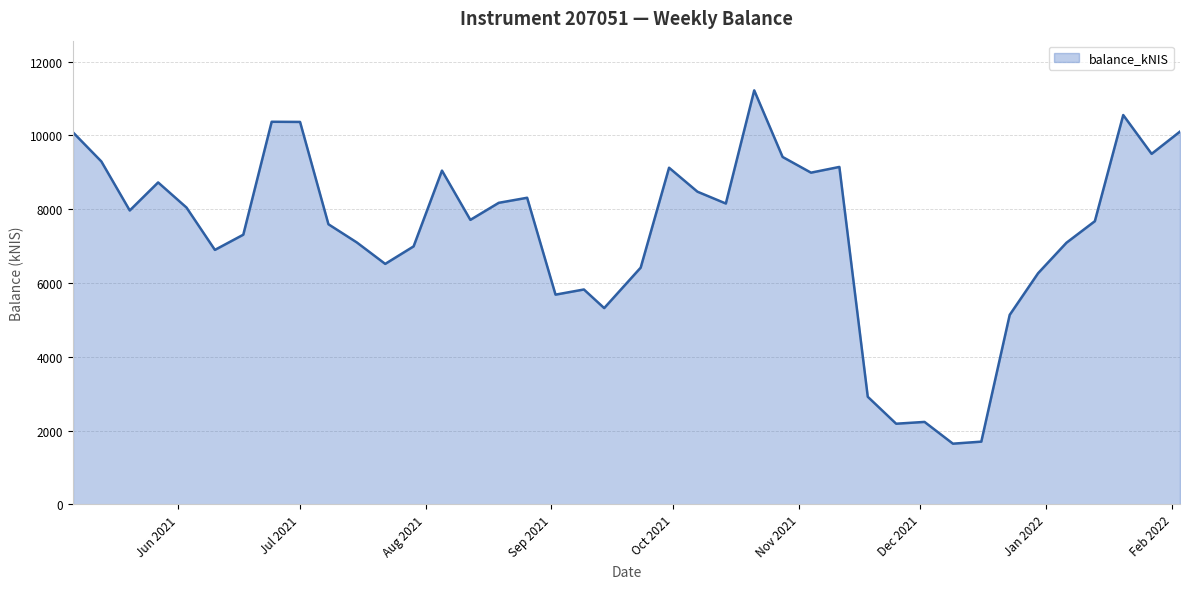

The chart shows a value of 2850.0 at 15. True or false?

False